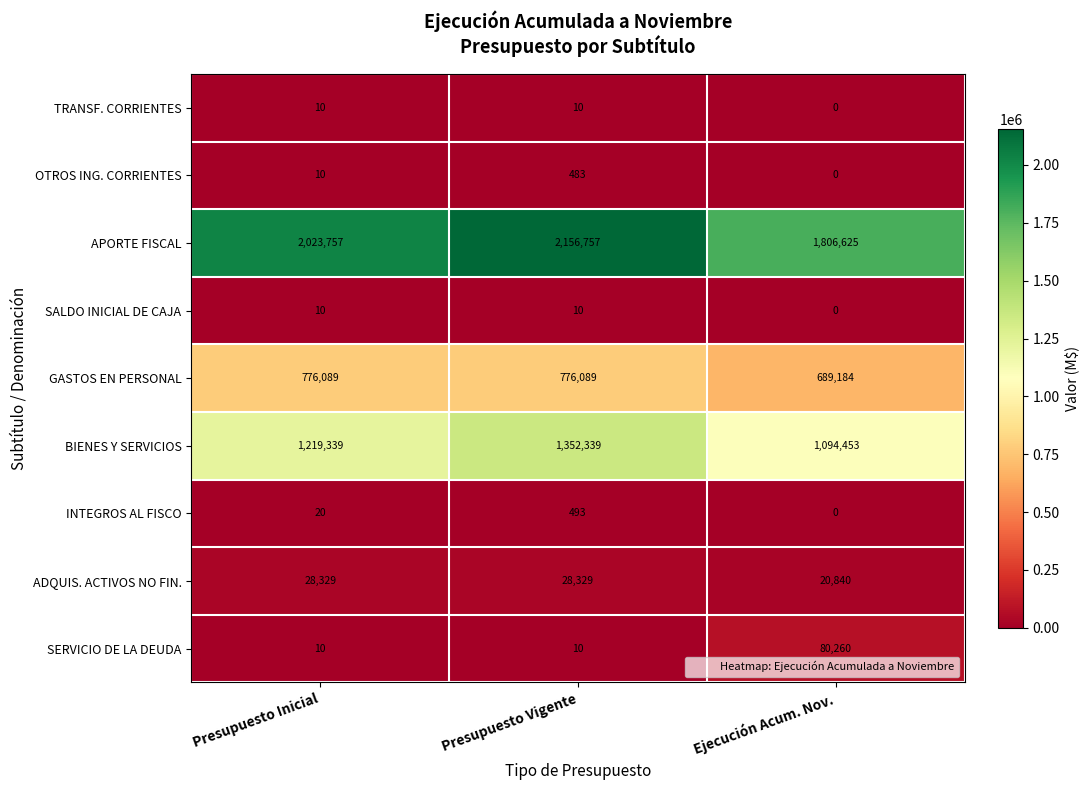

What is the total value across all series at Presupuesto Vigente?

4314520